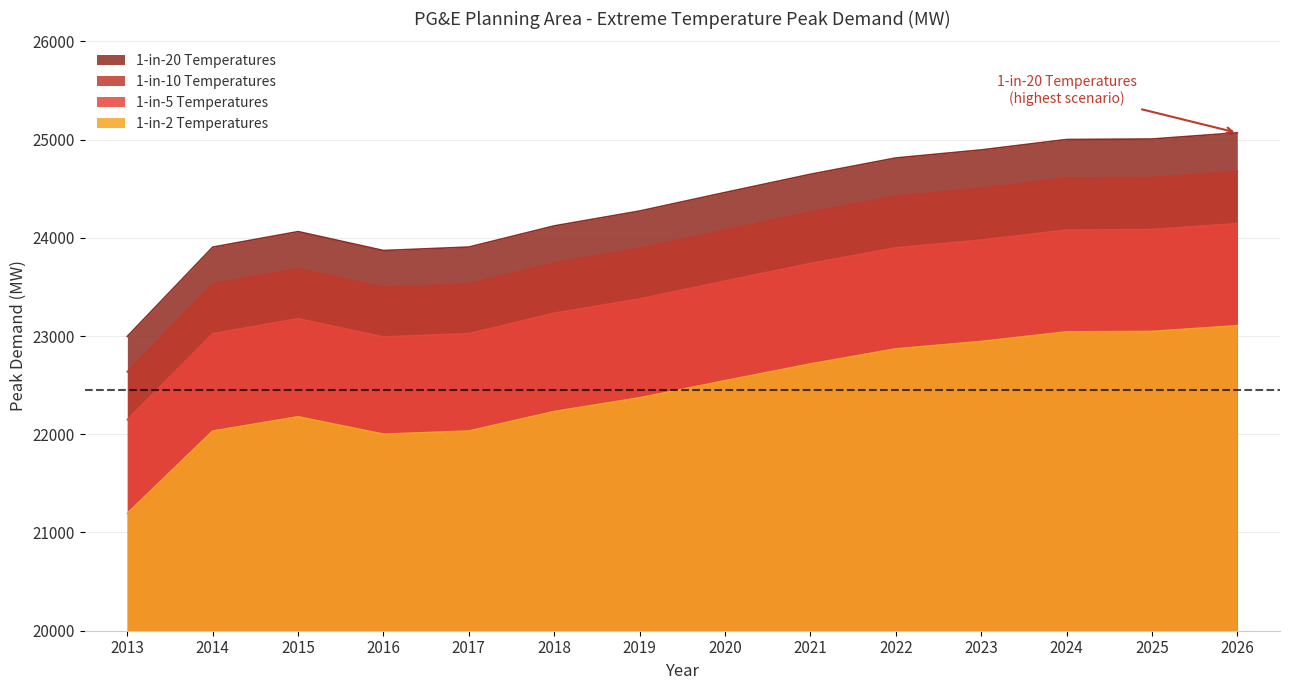

List the series in order of their overall mean, highest first.

1-in-20 Temperatures, 1-in-10 Temperatures, 1-in-5 Temperatures, 1-in-2 Temperatures